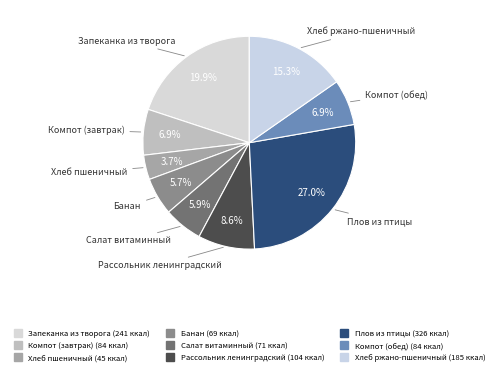

Count the number of slices in the pie.

9